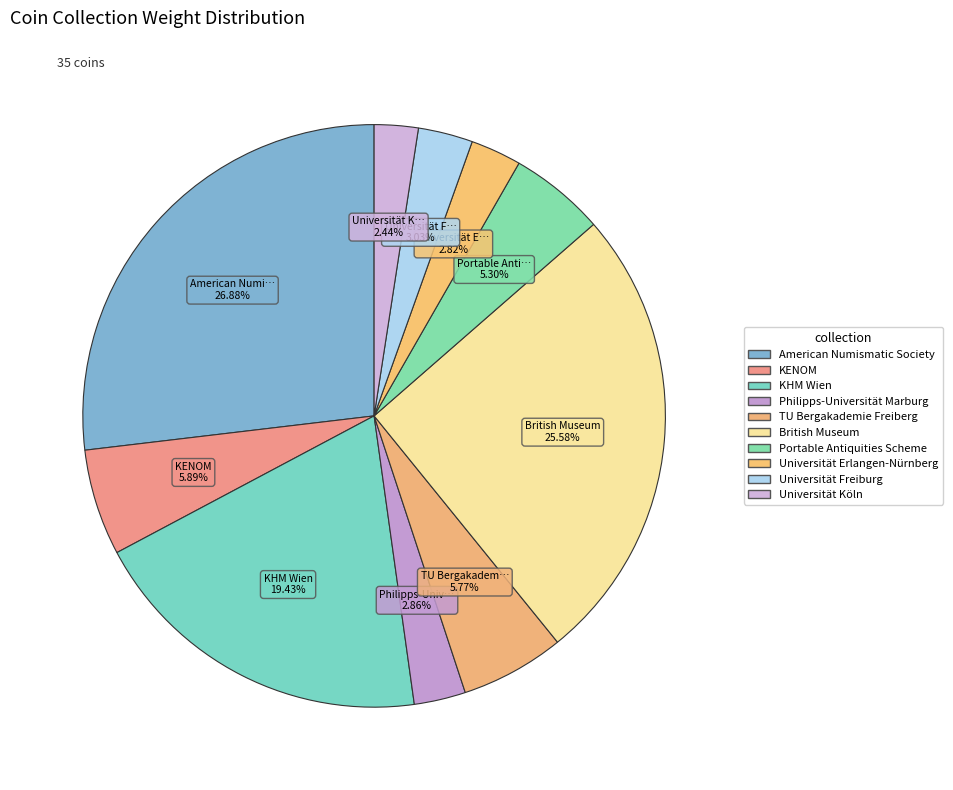

How many slices are in this pie chart?

10